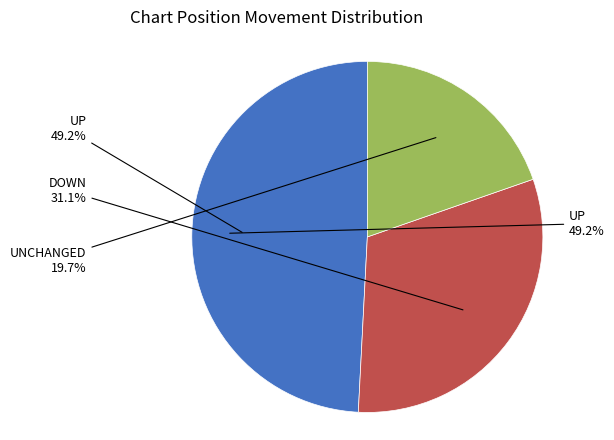

To the nearest percent, what percentage of the pie is up?

49%